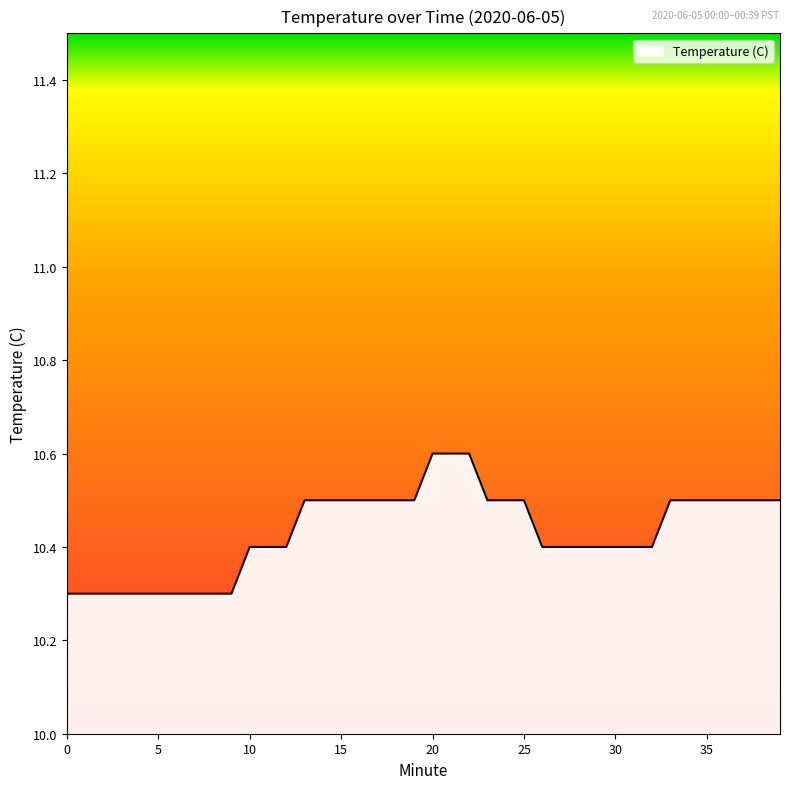

What is the greatest value displayed?

10.6